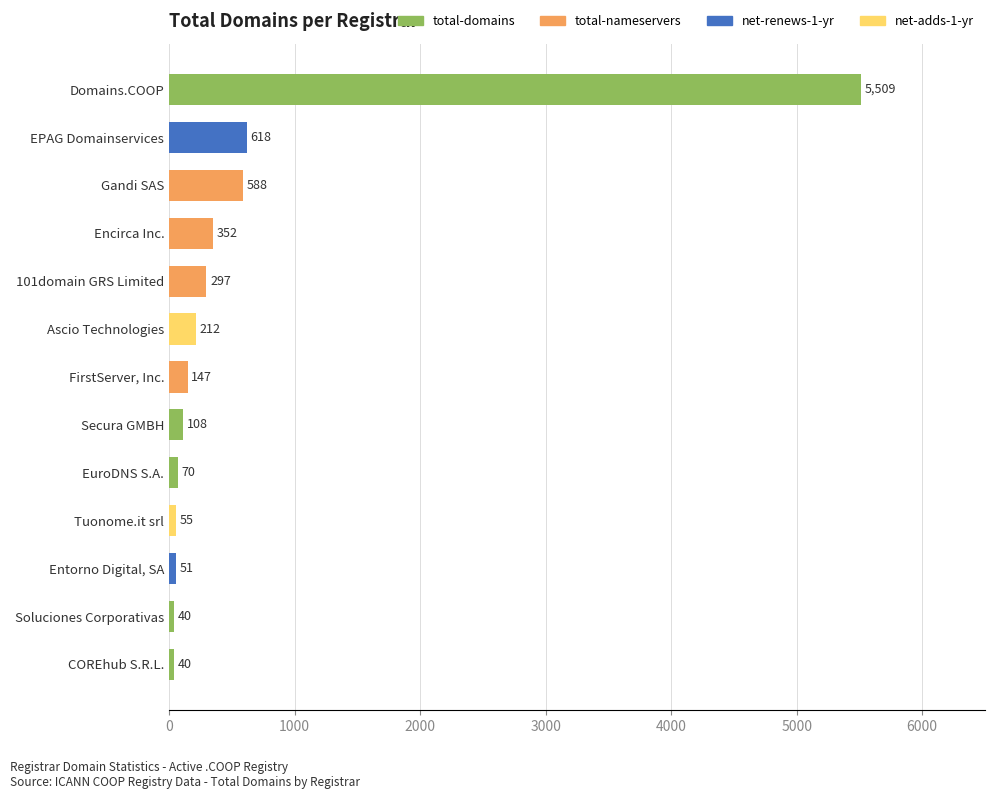

Reading bottom to top, extract all data points from this chart.

40	40	51	55	70	108	147	212	297	352	588	618	5509